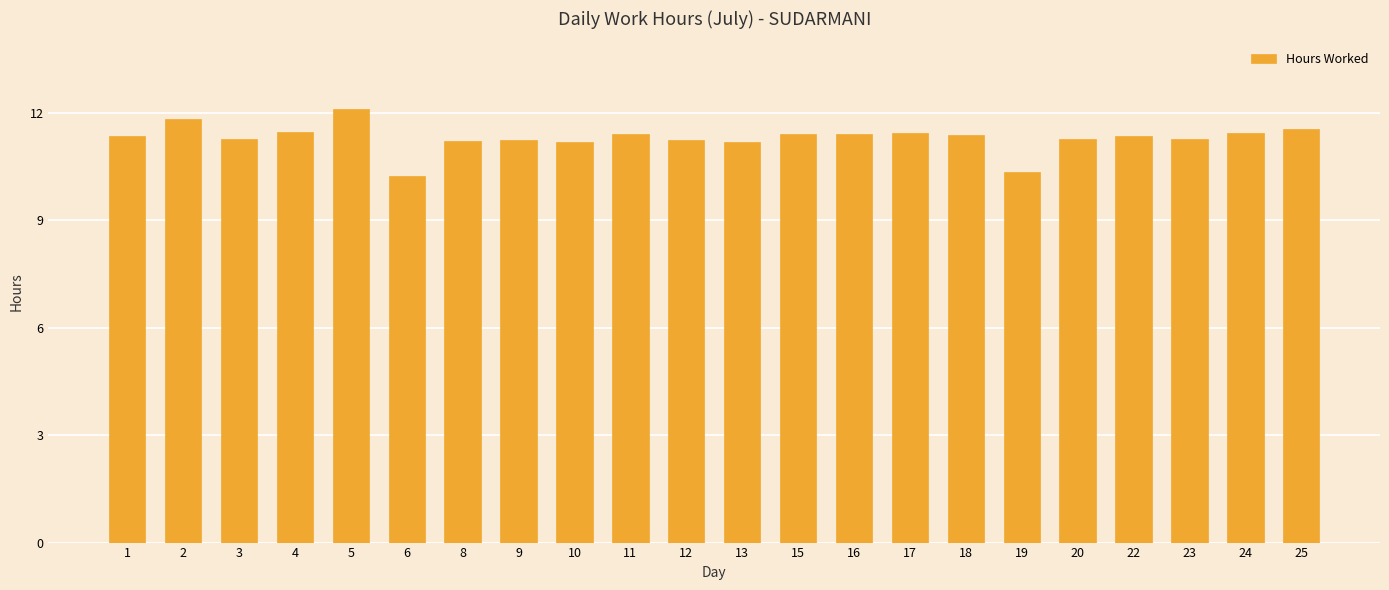

At which label does the data first exceed 11?

1